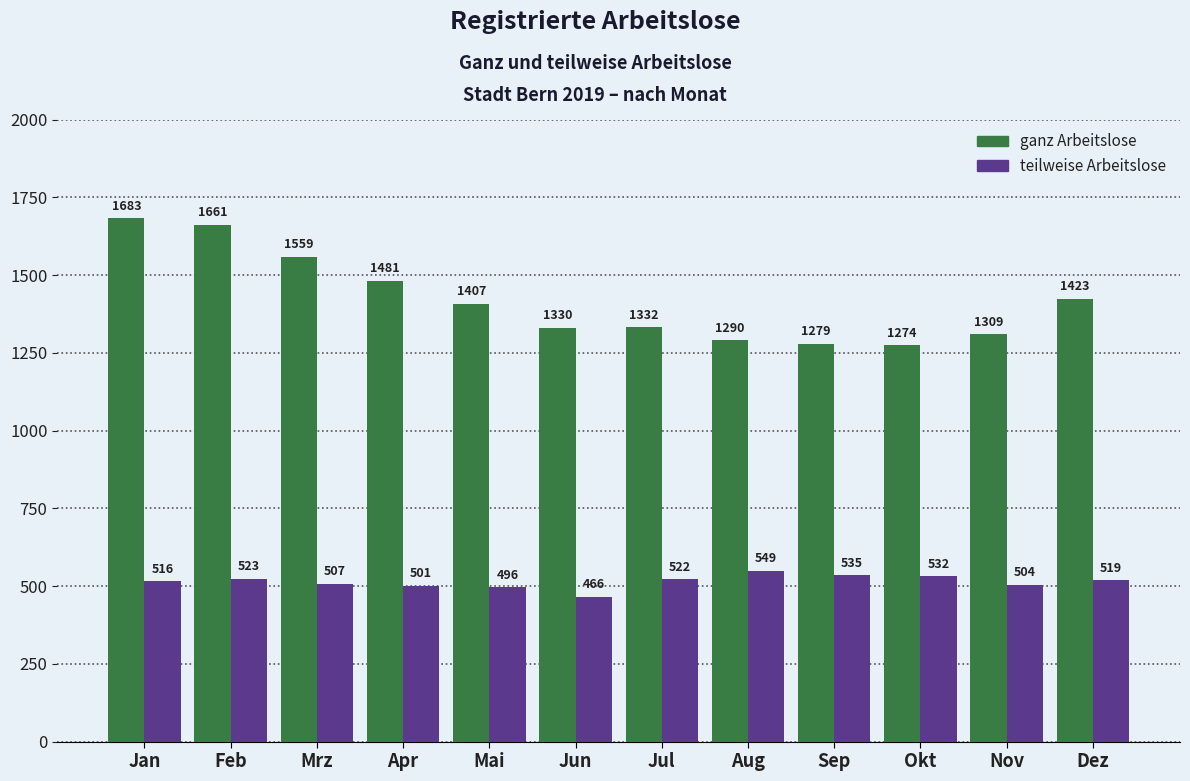

Is it true that teilweise Arbeitslose equals 516 at Jan?

True